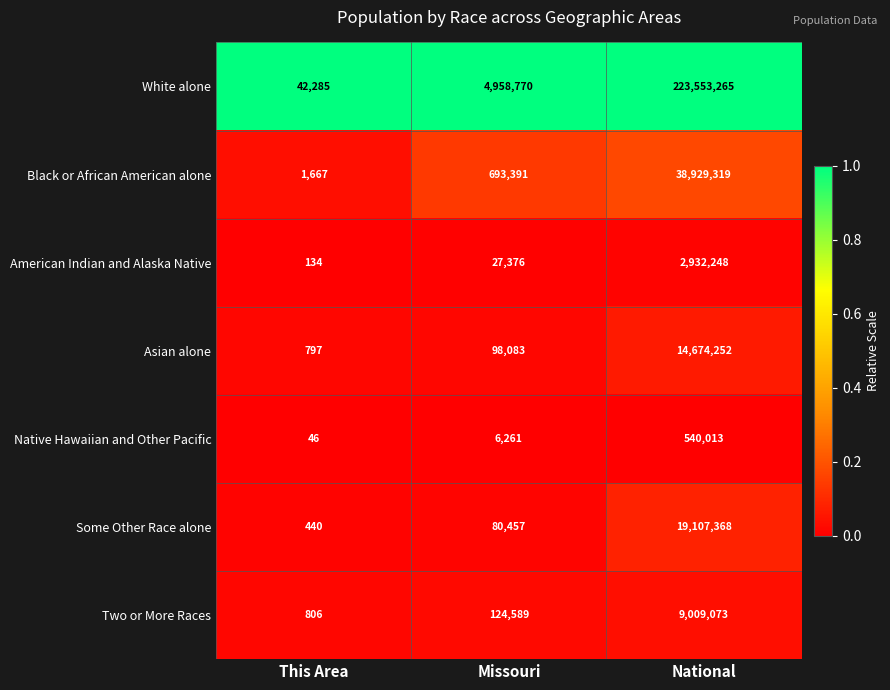

What is the spread (max minus min) of values at Missouri?

4952509